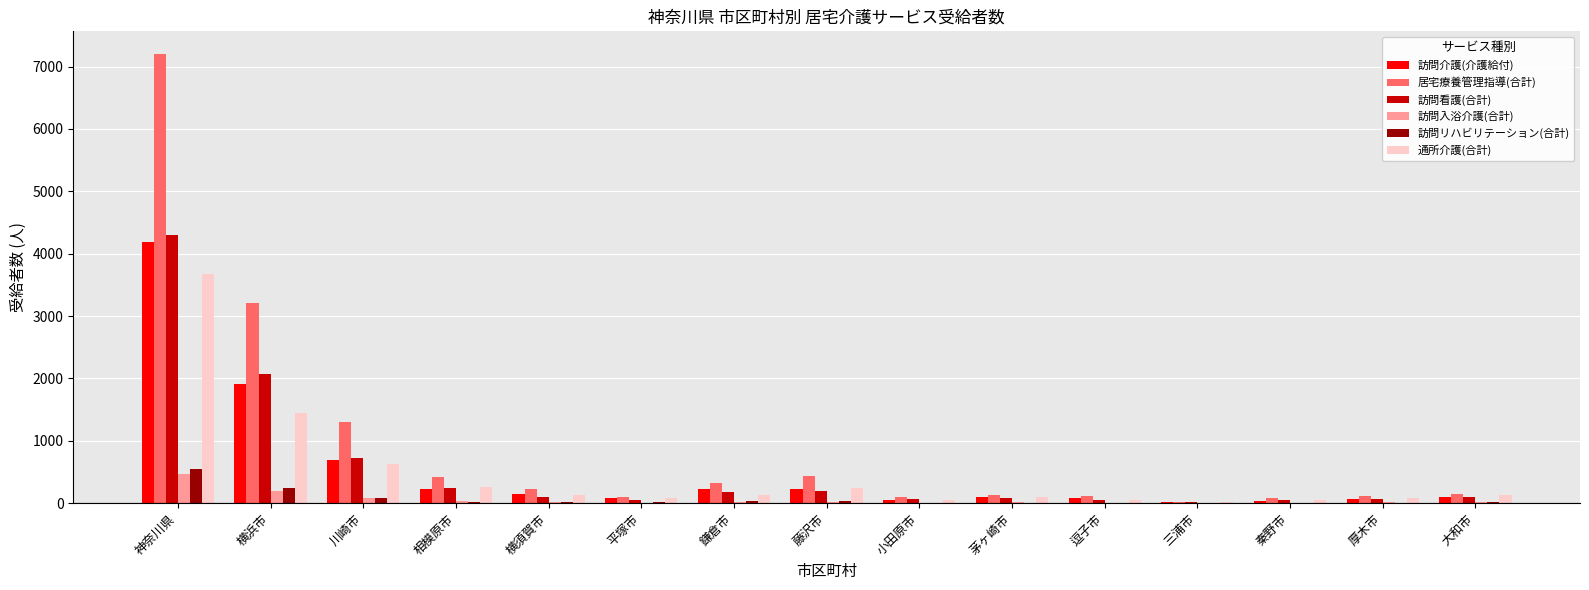

The 訪問リハビリテーション(合計) series shows 3 at 三浦市. True or false?

True